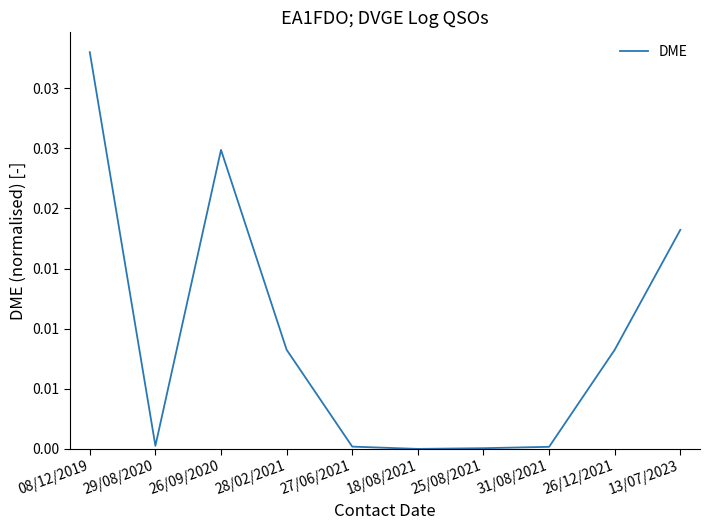

Reading right to left, transcribe all the data shown in this chart.

13/07/2023=0.0	26/12/2021=0.0	31/08/2021=0.0	25/08/2021=0.0	18/08/2021=0.0	27/06/2021=0.0	28/02/2021=0.0	26/09/2020=0.0	29/08/2020=0.0	08/12/2019=0.0